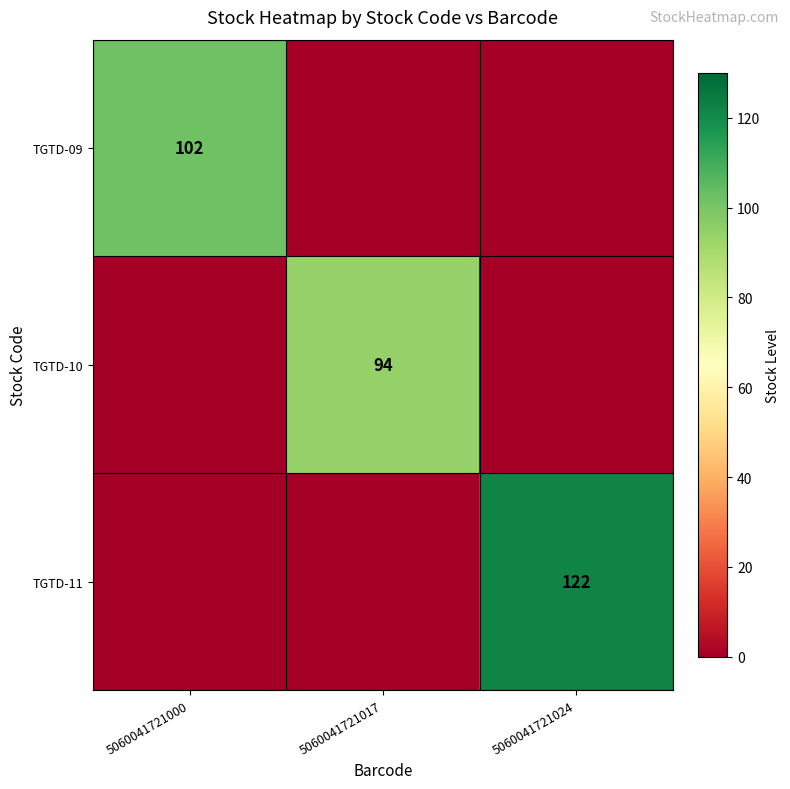

The value of TGTD-10 at 5060041721017 is 94. True or false?

True